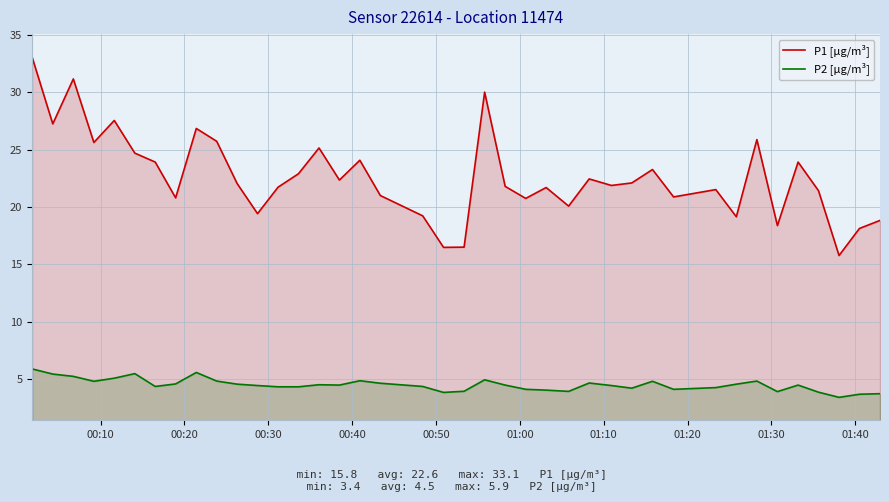

What is the maximum value for P1 [µg/m³]?

33.1